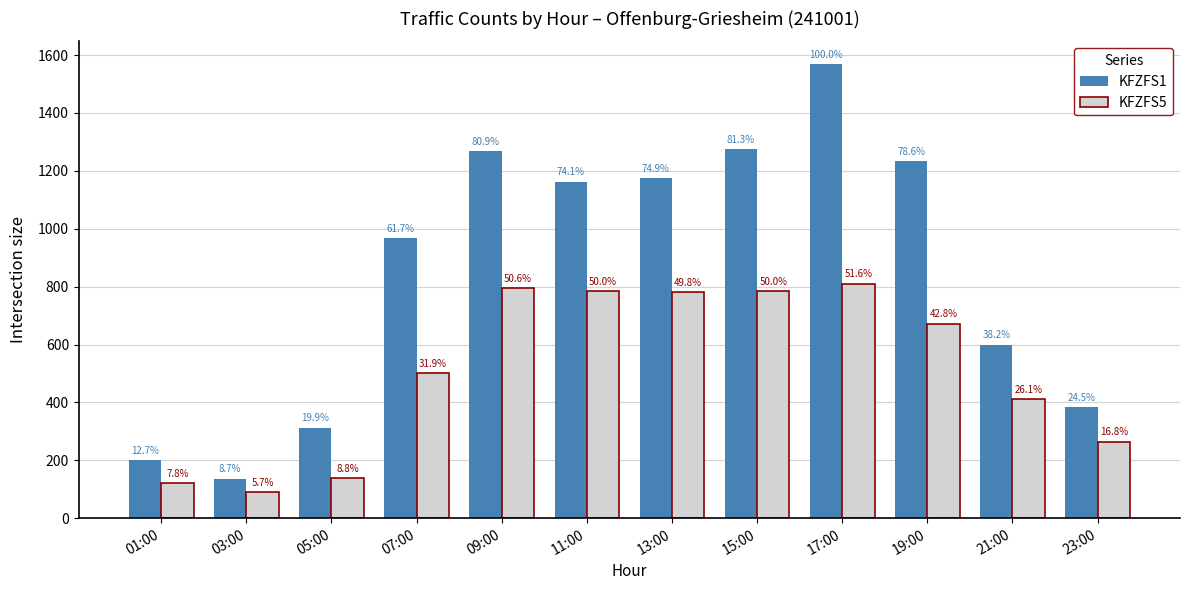

Reading right to left, transcribe all the data shown in this chart.

KFZFS1: 23:00=384	21:00=599	19:00=1233	17:00=1569	15:00=1275	13:00=1175	11:00=1163	09:00=1269	07:00=968	05:00=313	03:00=136	01:00=200
KFZFS5: 23:00=264	21:00=410	19:00=672	17:00=810	15:00=785	13:00=781	11:00=785	09:00=794	07:00=501	05:00=138	03:00=90	01:00=122